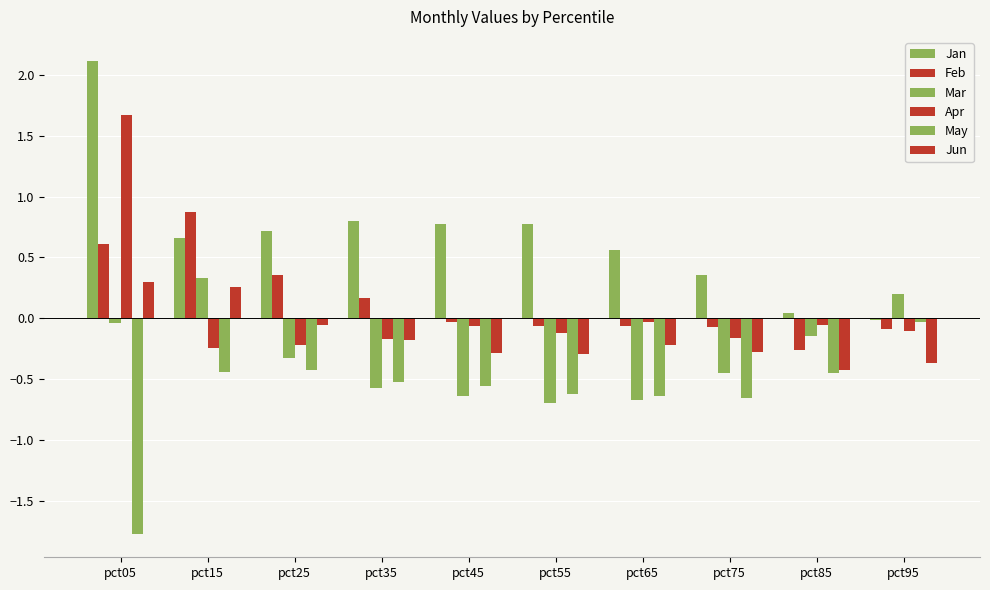

How many series are shown in this chart?

6